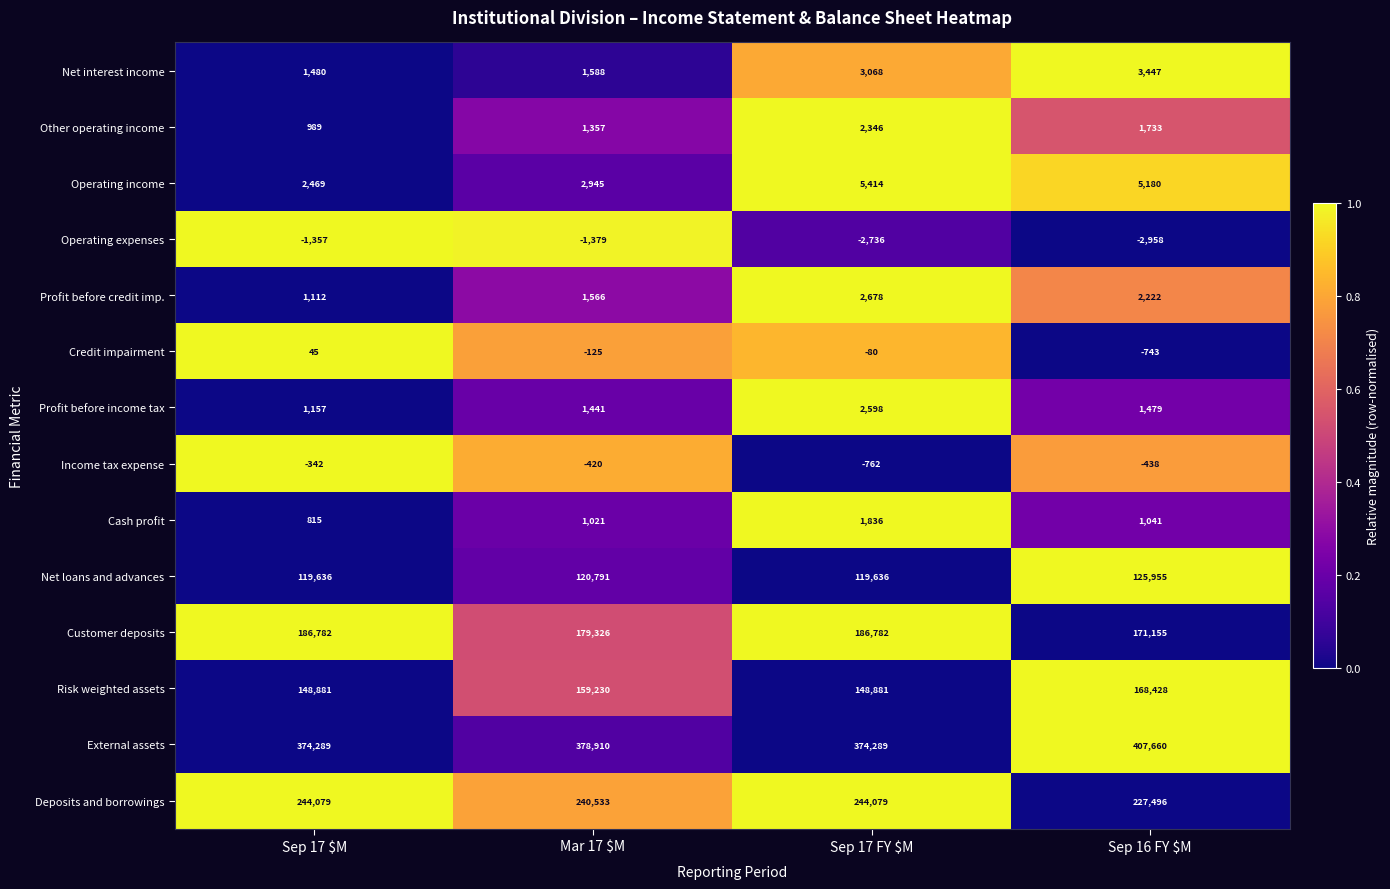

Which series has the widest spread of values?

External assets